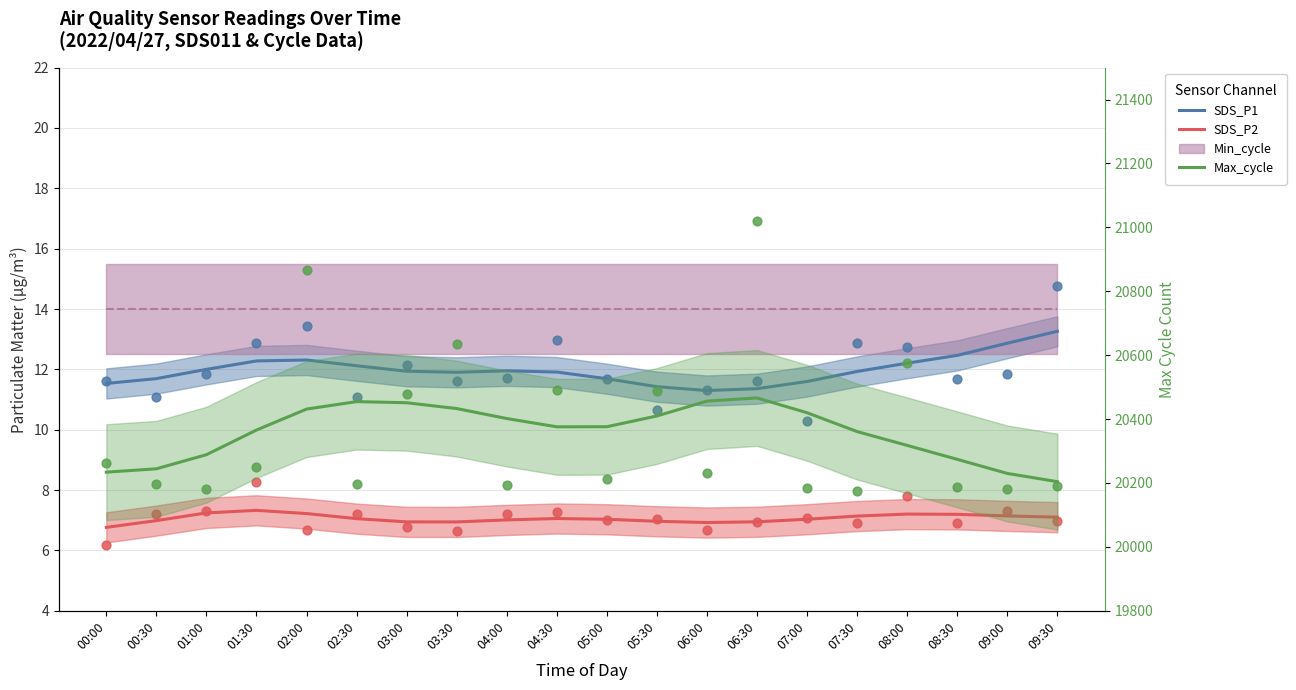

Which series has the largest total across all categories?

Max_cycle